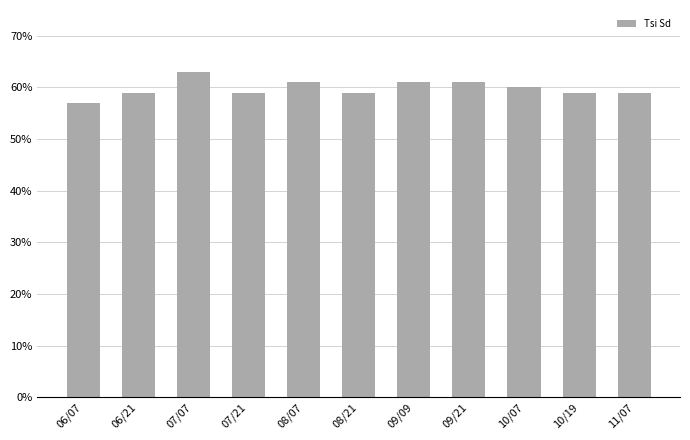

What is the difference between the maximum and minimum values?

6